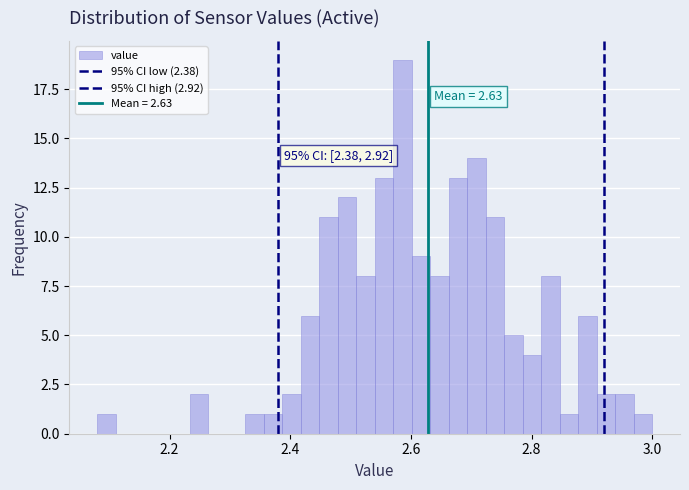

Read against the x-axis, roughly where is the centre of the tallest bar?

2.58